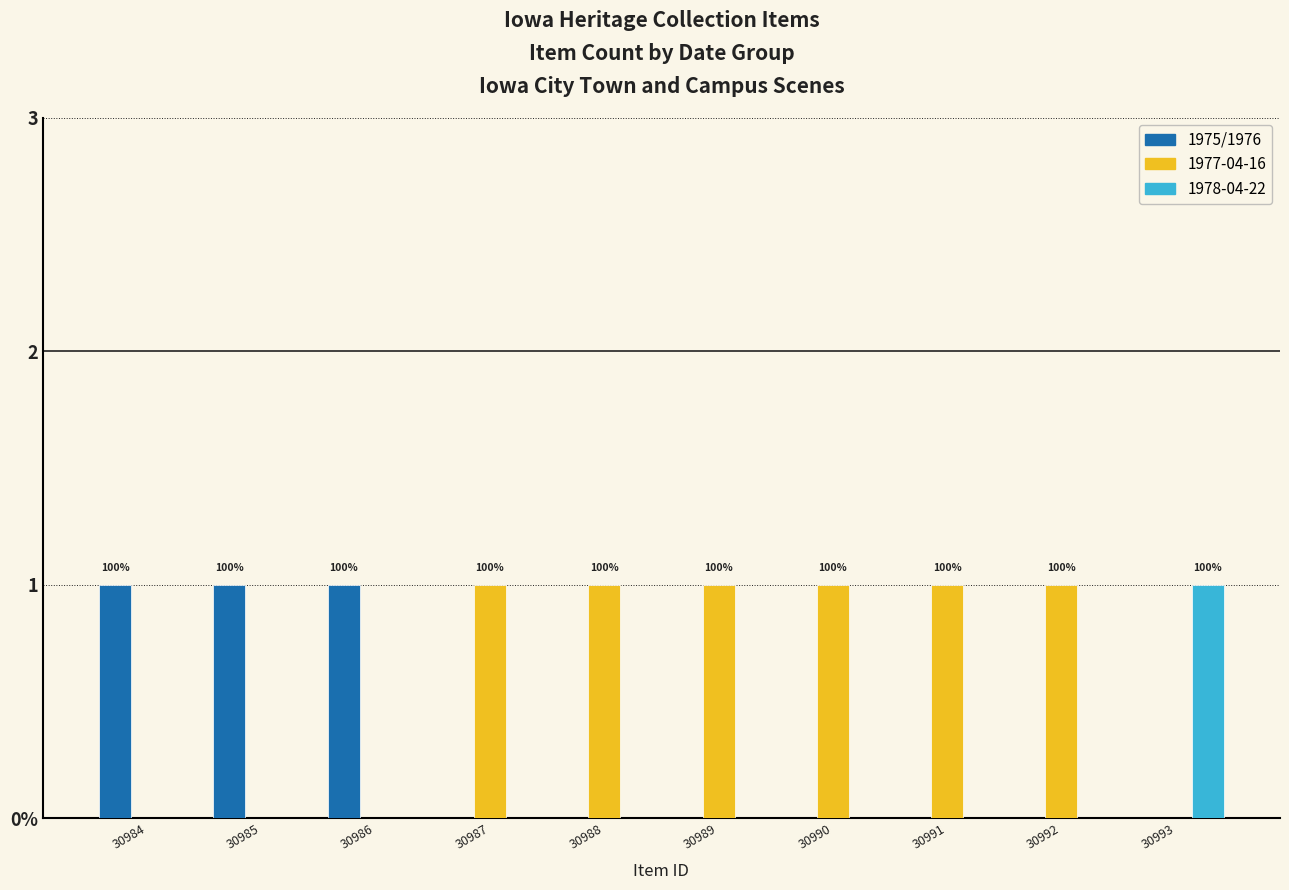

Are the bars grouped side by side (vs. stacked)?

Yes